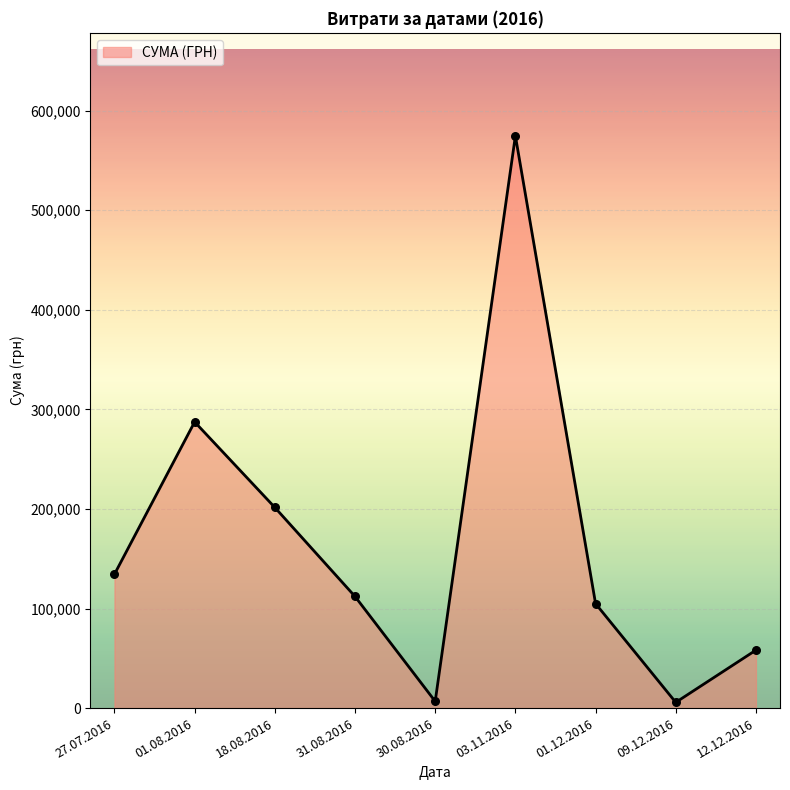

What is the change in value from 18.08.2016 to 30.08.2016?

-194773.3